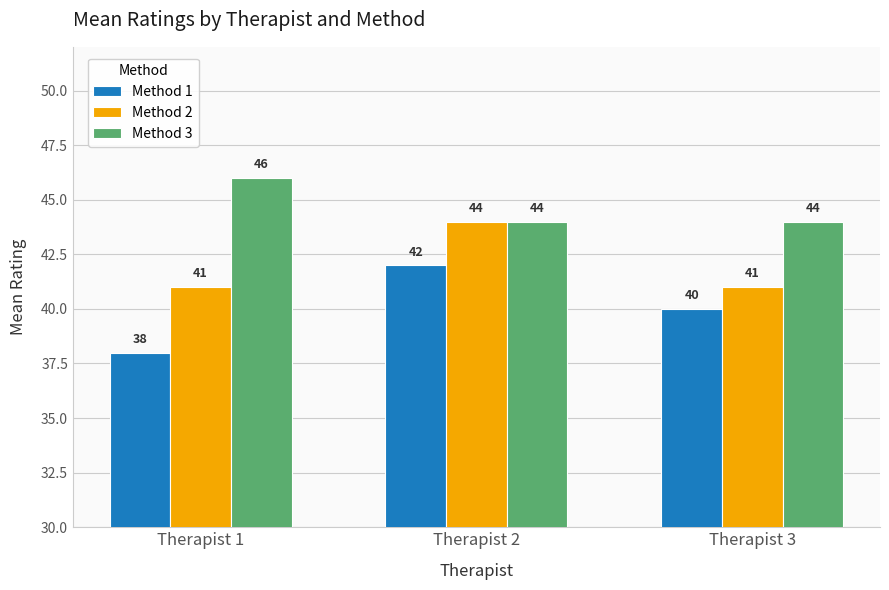

How many Method 3 values are between 44 and 46?

3